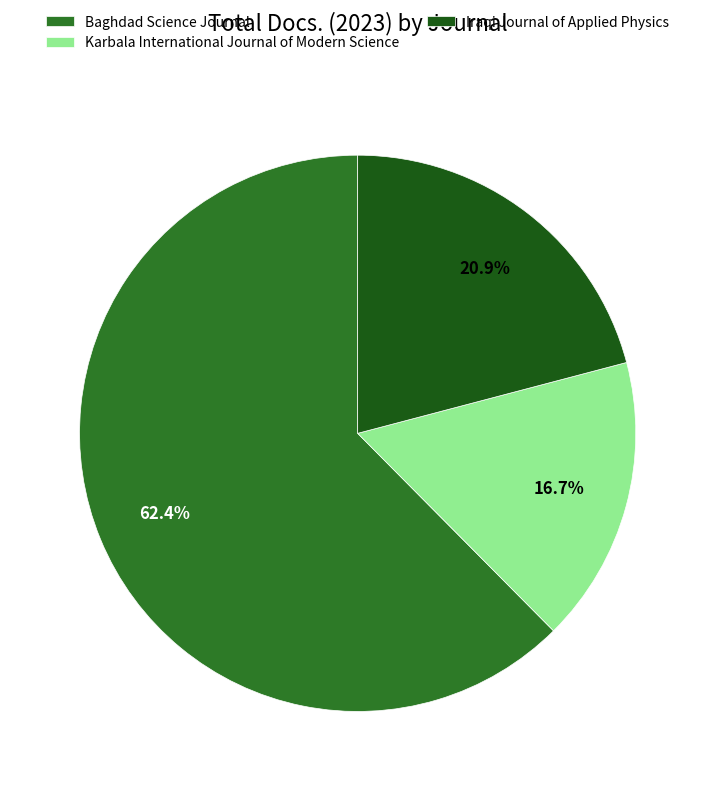

Which slice is the smallest?

Karbala International Journal of Modern Science